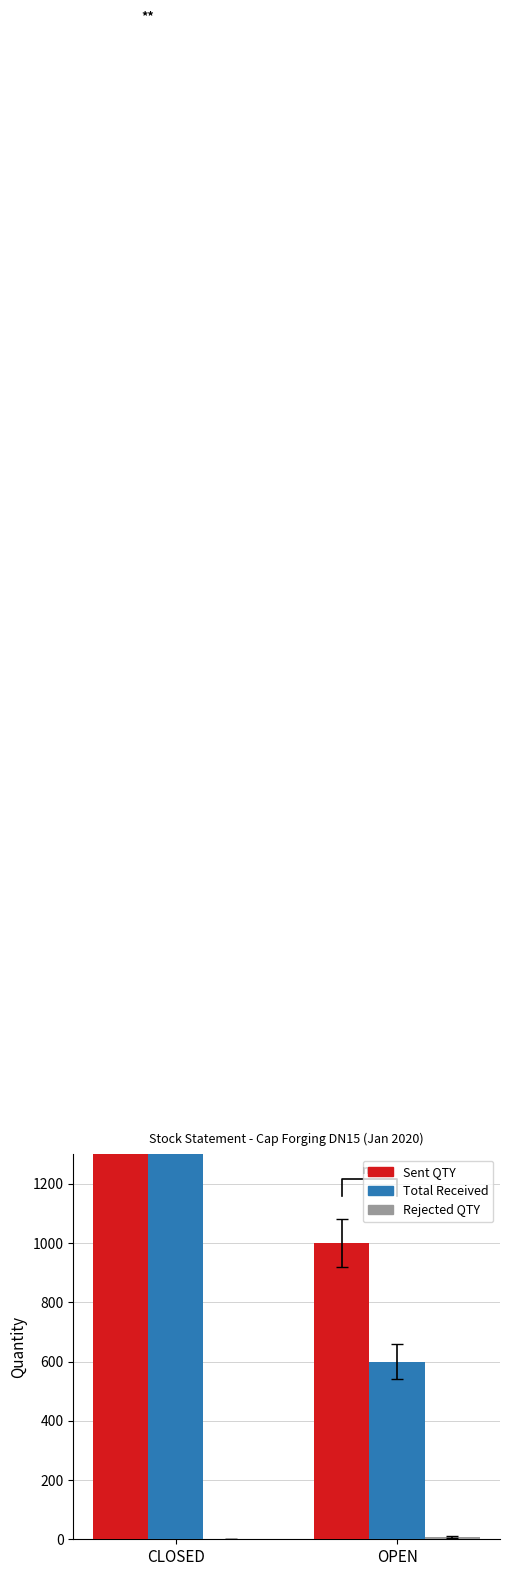

What is the average value of the Rejected QTY series?

4